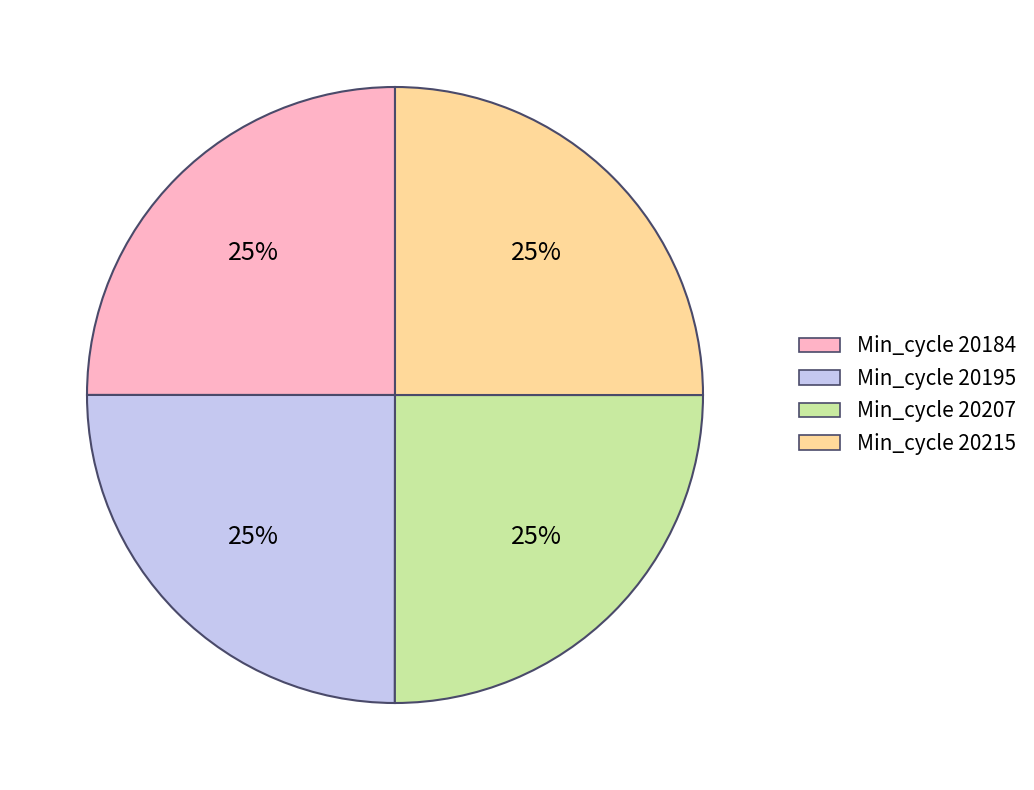

How many slices are in this pie chart?

4